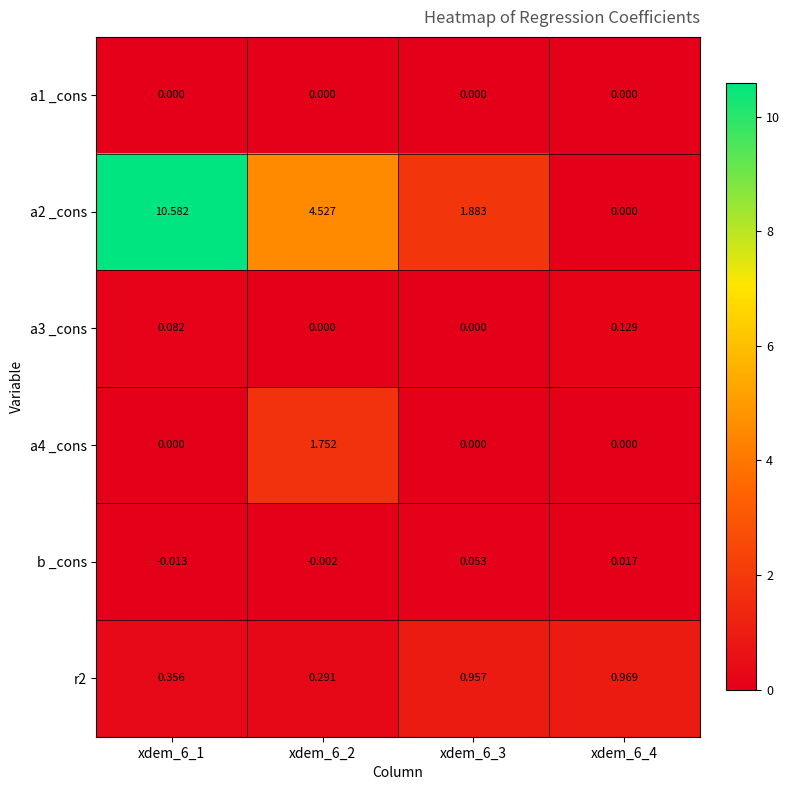

How many distinct data groups are displayed?

6